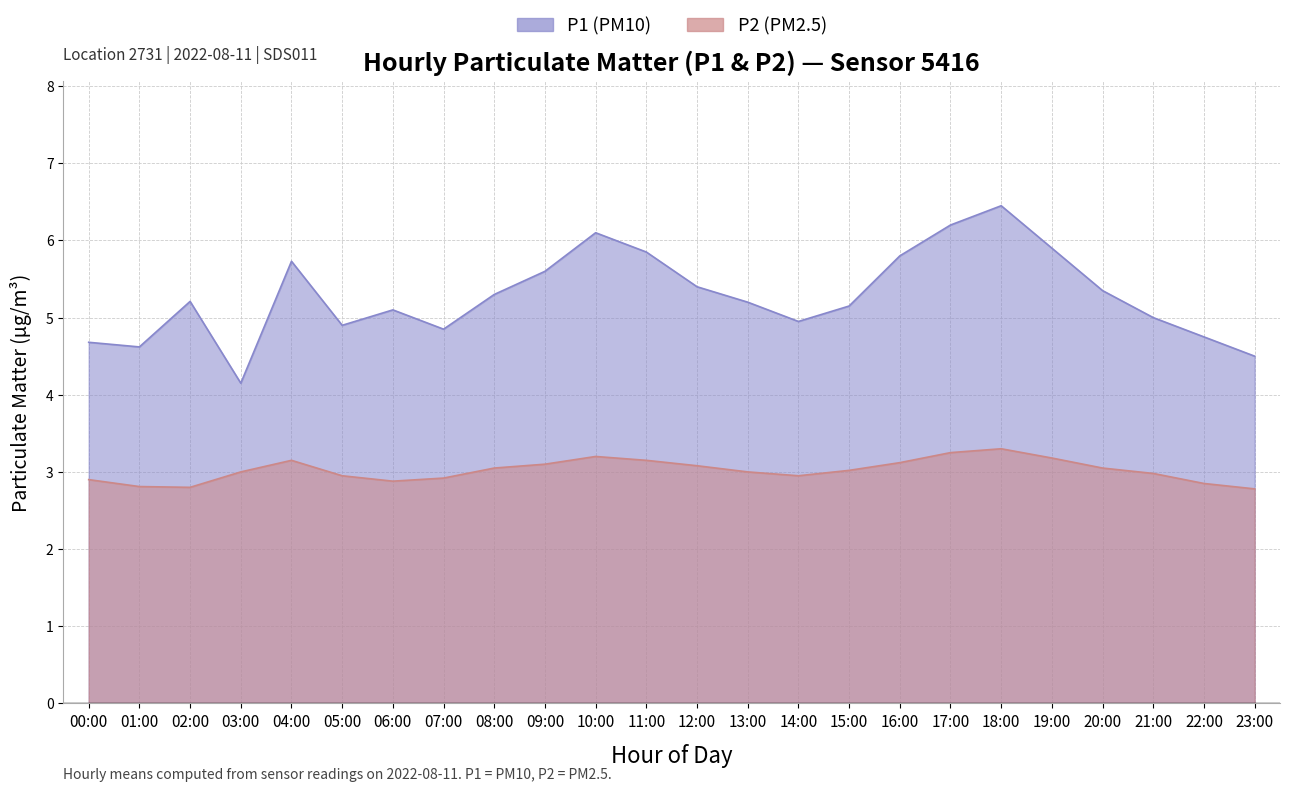

Where is P1 nearest to the value 5?

21:00